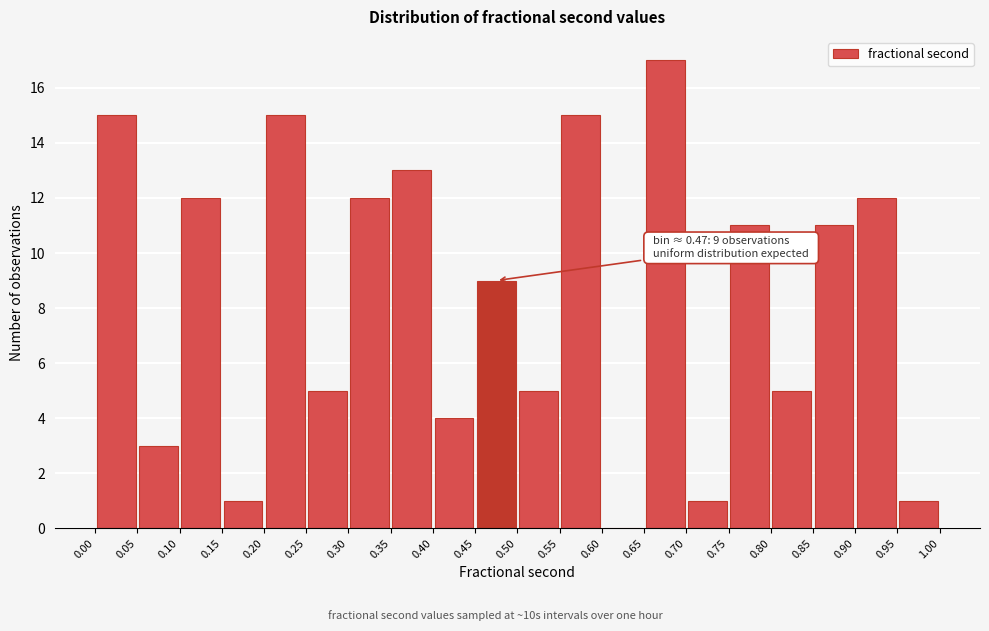

Which range on the x-axis has the tallest bar?

0.65 to 0.70